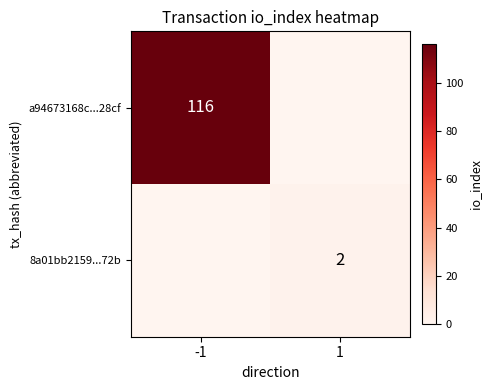

True or false: 8a01bb2159...72b has a value of 2 at 1.

True